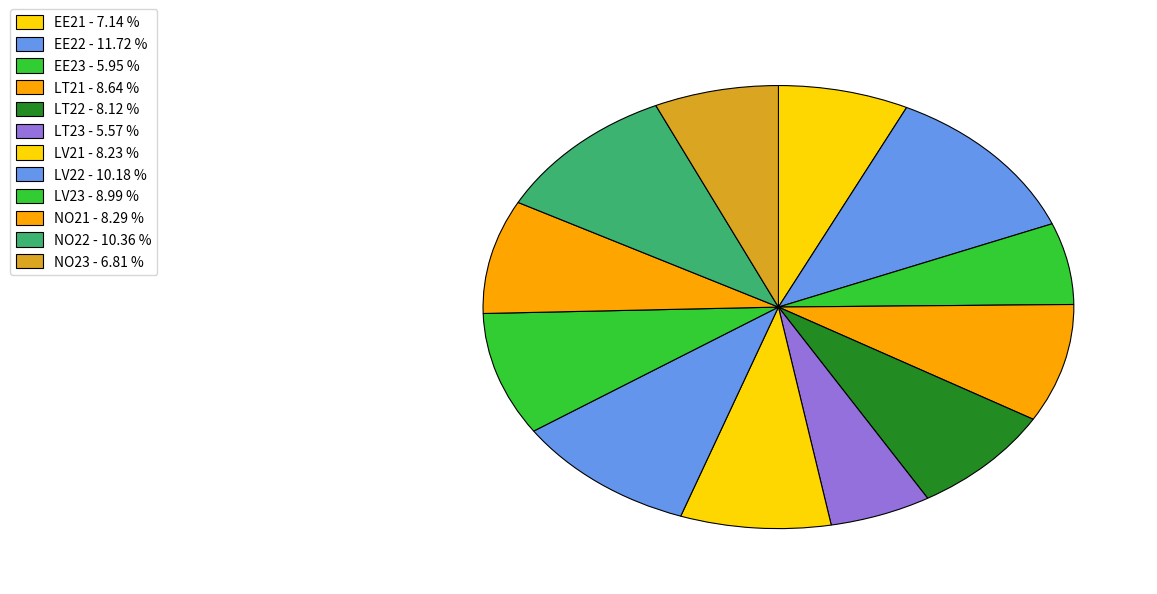

How many segments does this pie chart have?

12